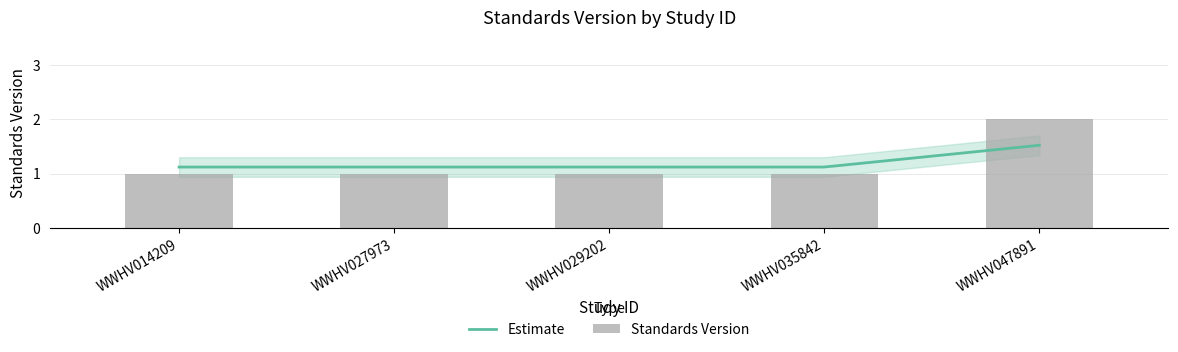

The chart shows a value of 1 at WWHV047891. True or false?

False